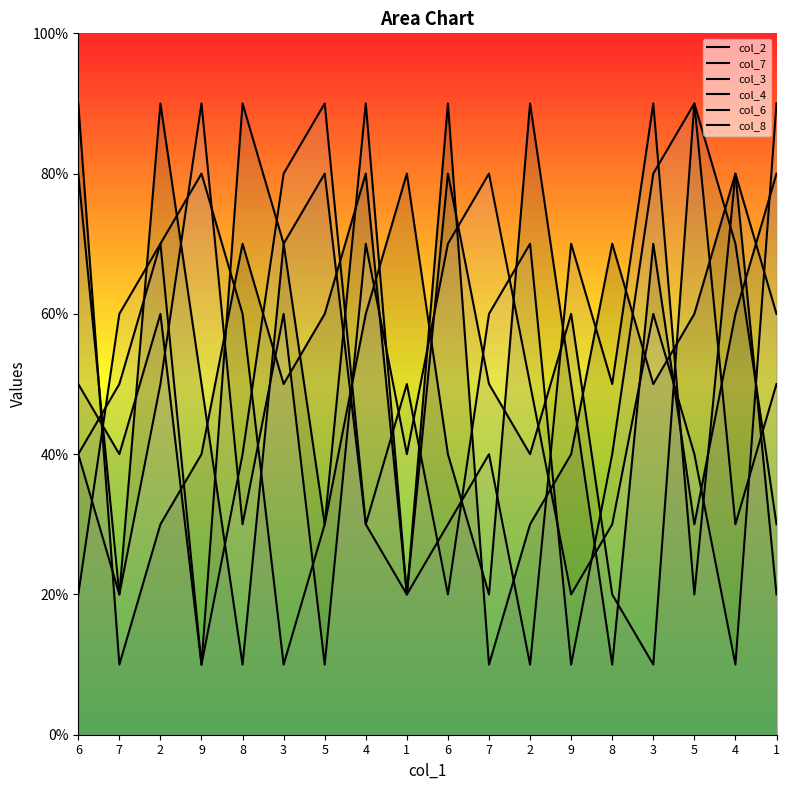

Rank the series at 4 from lowest to highest value.

col_3, col_6, col_7, col_8, col_2, col_4